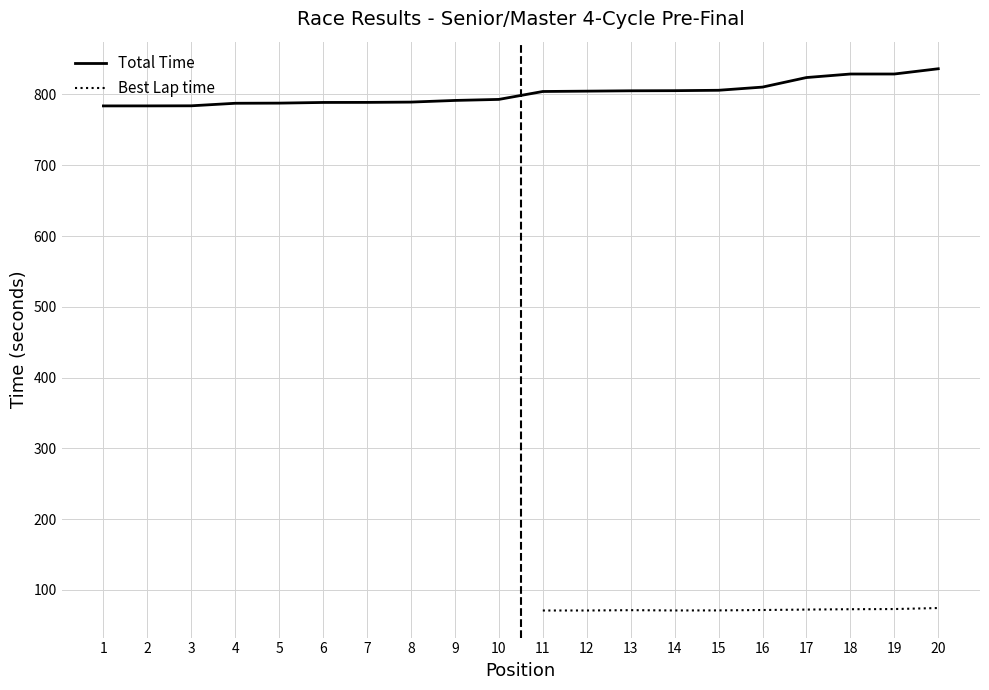

Is this an area chart (filled region under the line)?

No